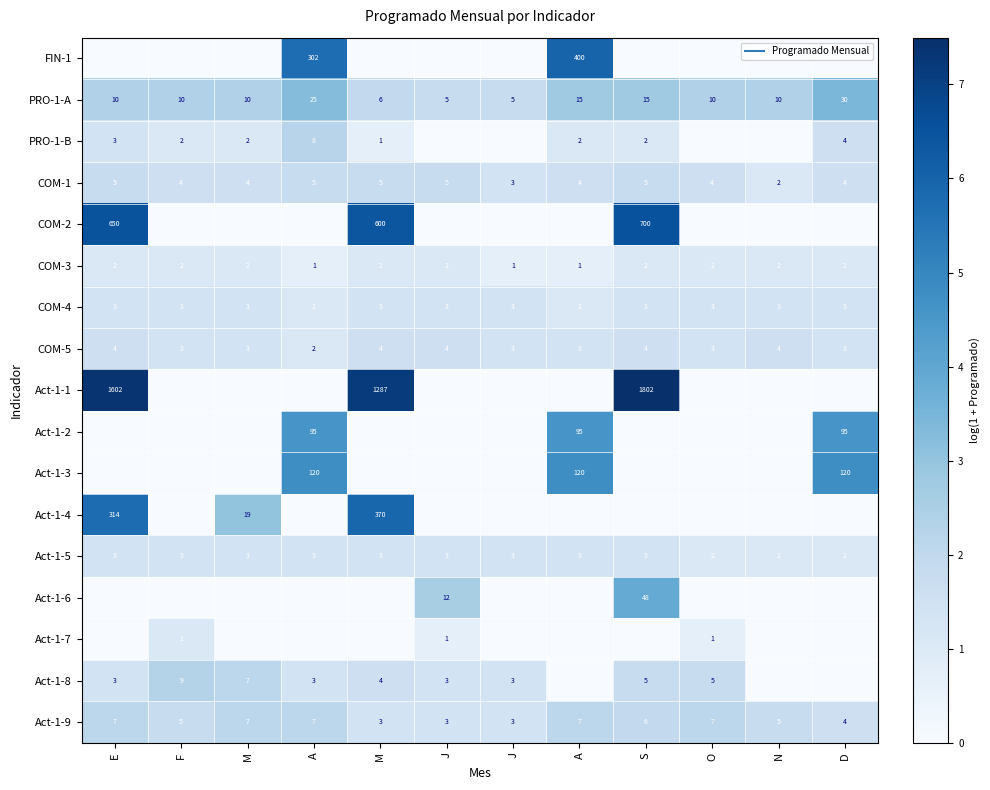

Rank the categories by COM-1 value from highest to lowest.

E, A, M, J, S, F, M, A, O, D, J, N